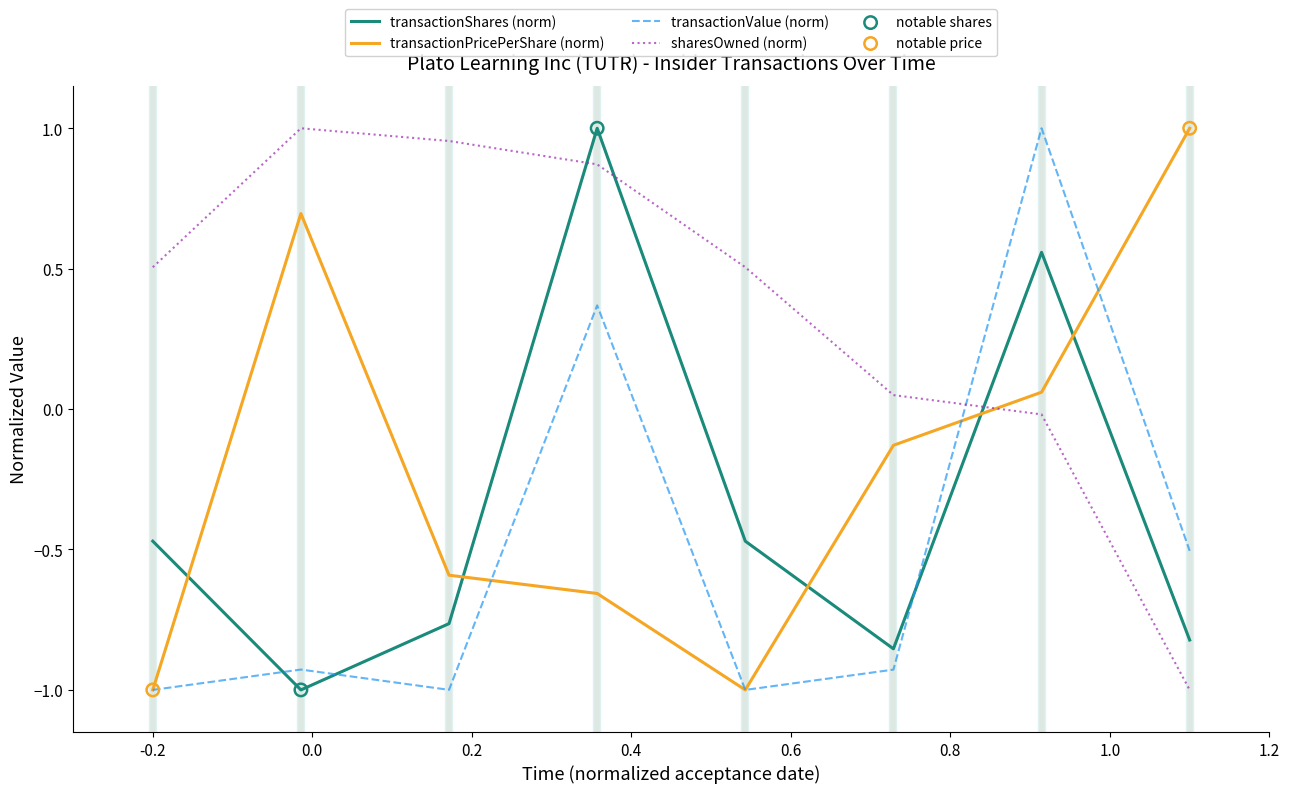

At how many categories does at least one series exceed 0?

8